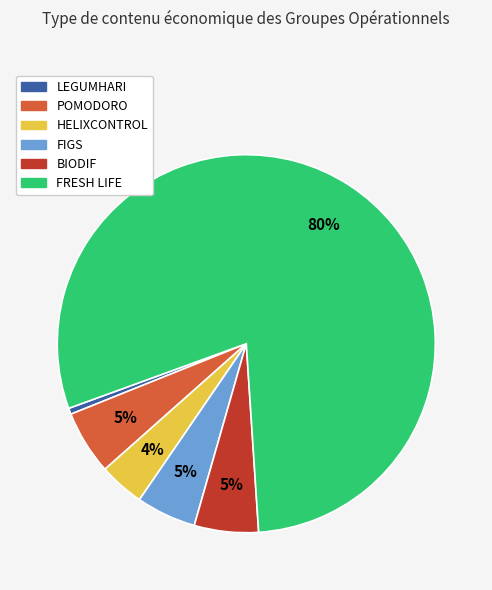

How many segments does this pie chart have?

6